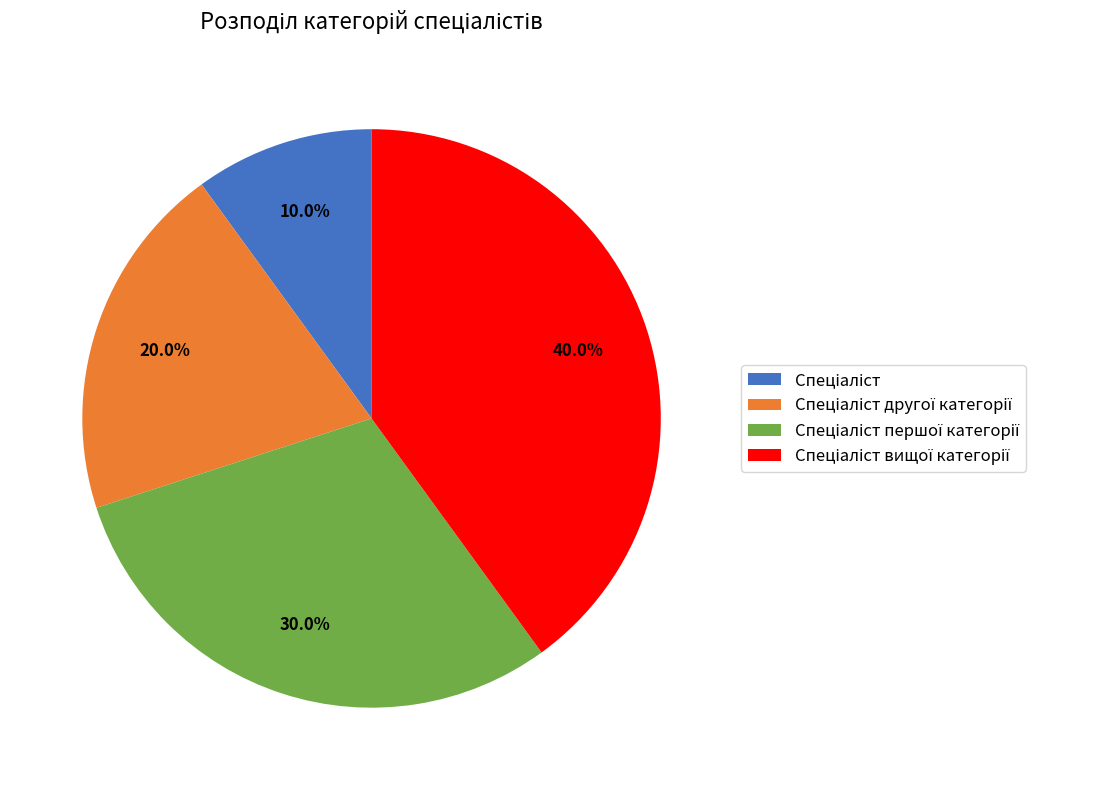

Is there a majority slice in this chart?

No